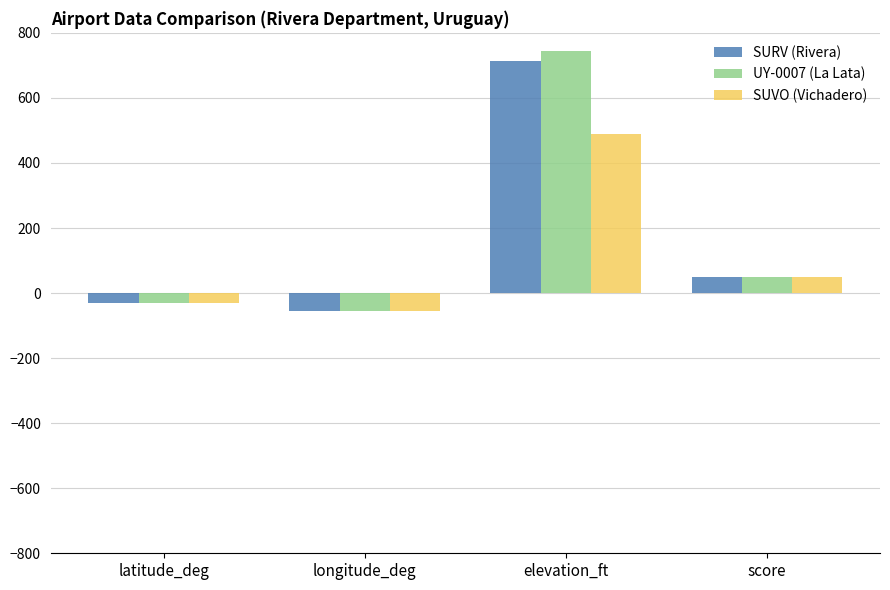

What position from the left is latitude_deg?

1